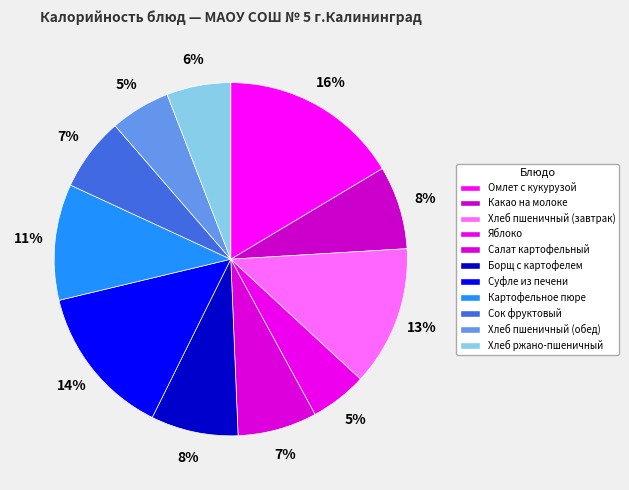

How many segments does this pie chart have?

11